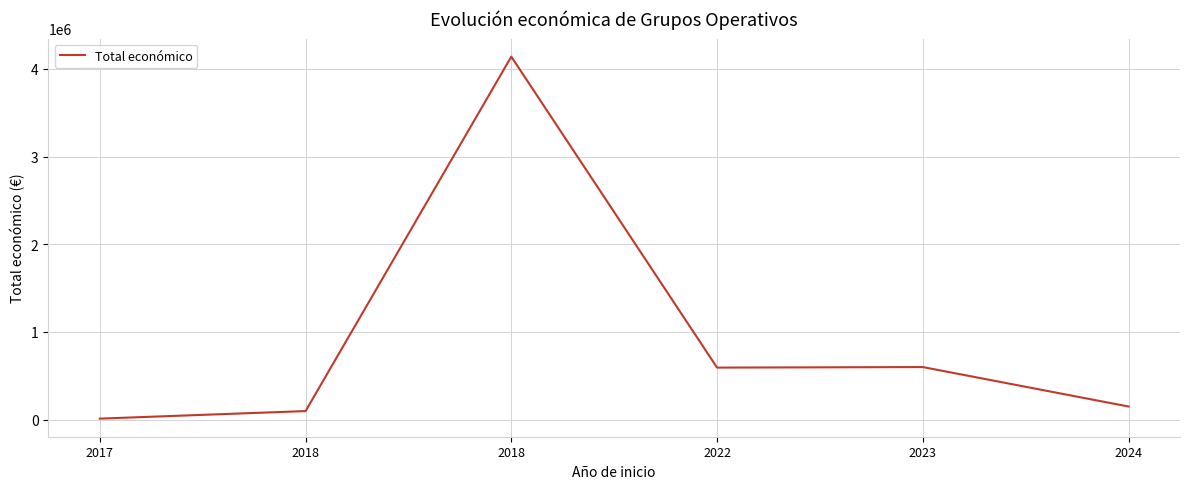

Reading left to right, transcribe all the data shown in this chart.

2017=12000.0	2018=98068.8	2018=4139393.0	2022=593713.1	2023=599883.6	2024=150000.0